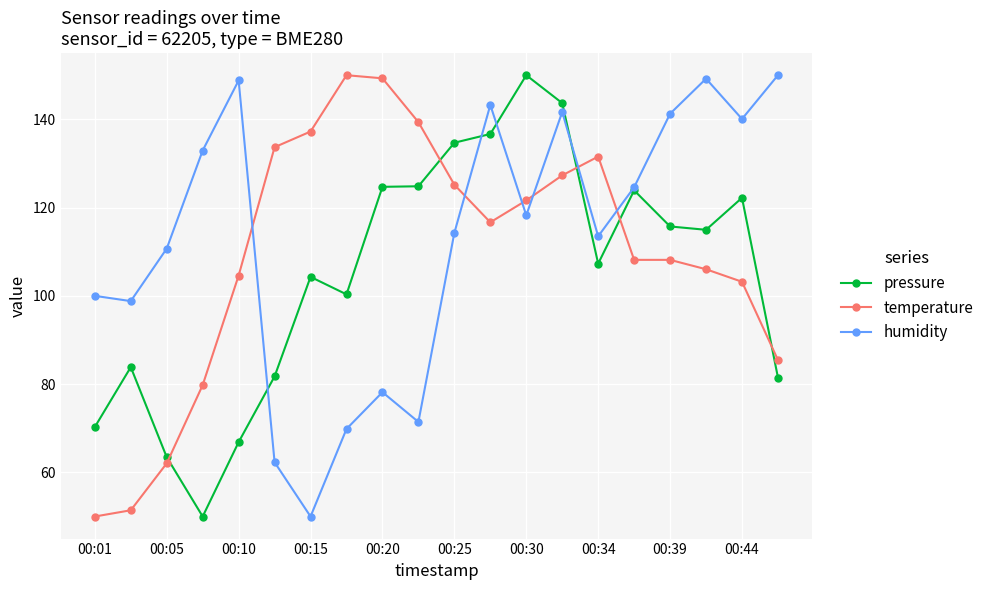

What is the value of the temperature point at the 6th from the left?

133.7